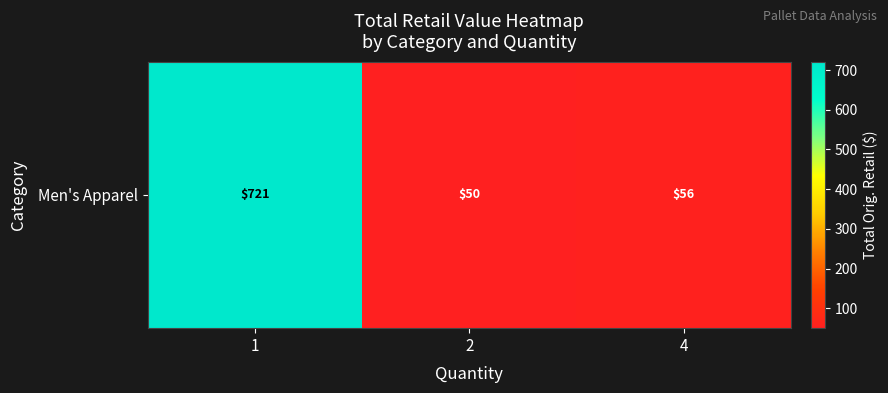

Where is the data nearest to the value 385?

4